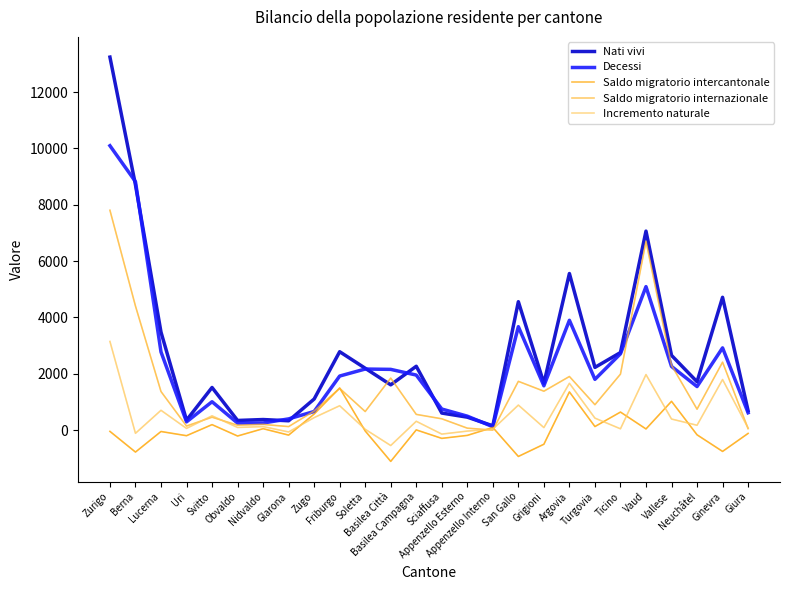

Which series has the largest range (max minus min)?

Nati vivi